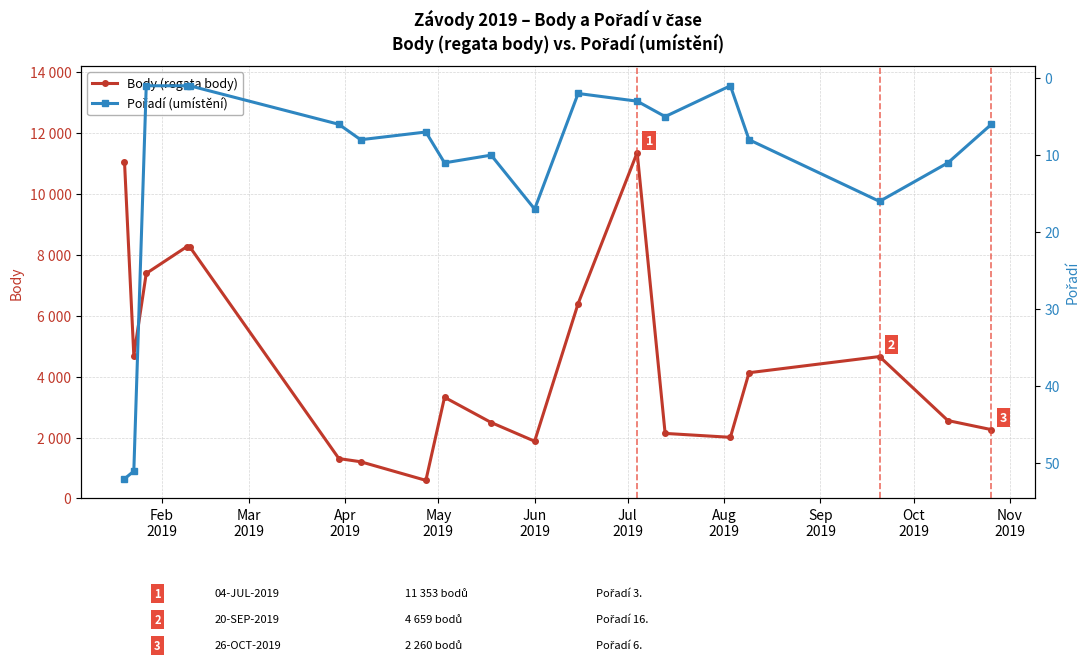

How many data points in Pořadí (umístění) are above 7?

9